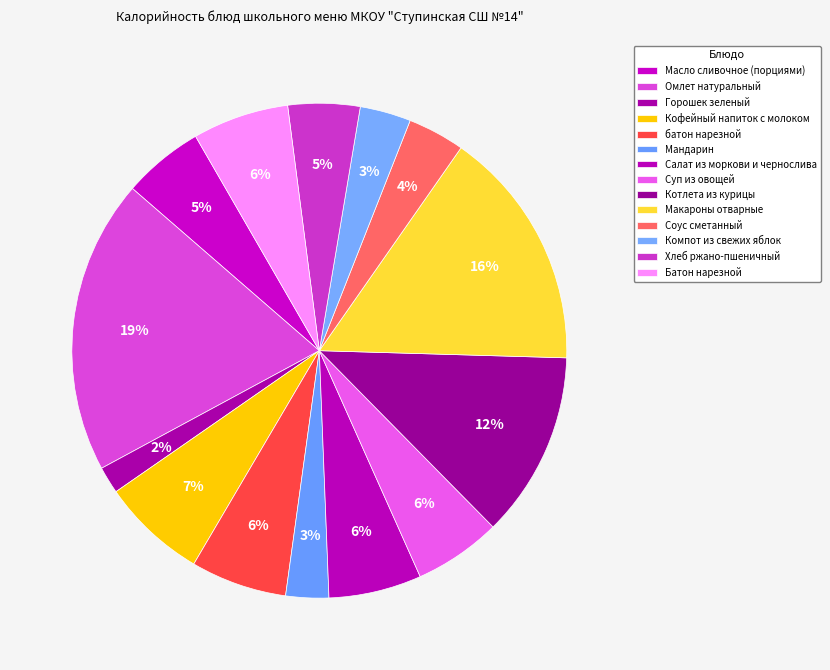

To the nearest percent, what is the average slice percentage?

7%